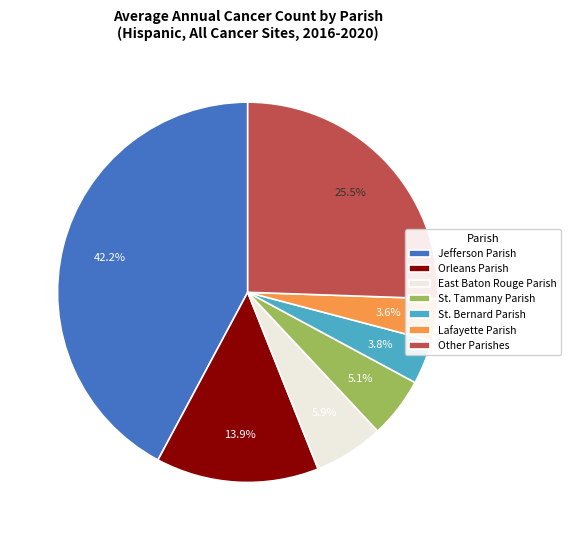

Which has a higher value, Other Parishes or East Baton Rouge Parish?

Other Parishes